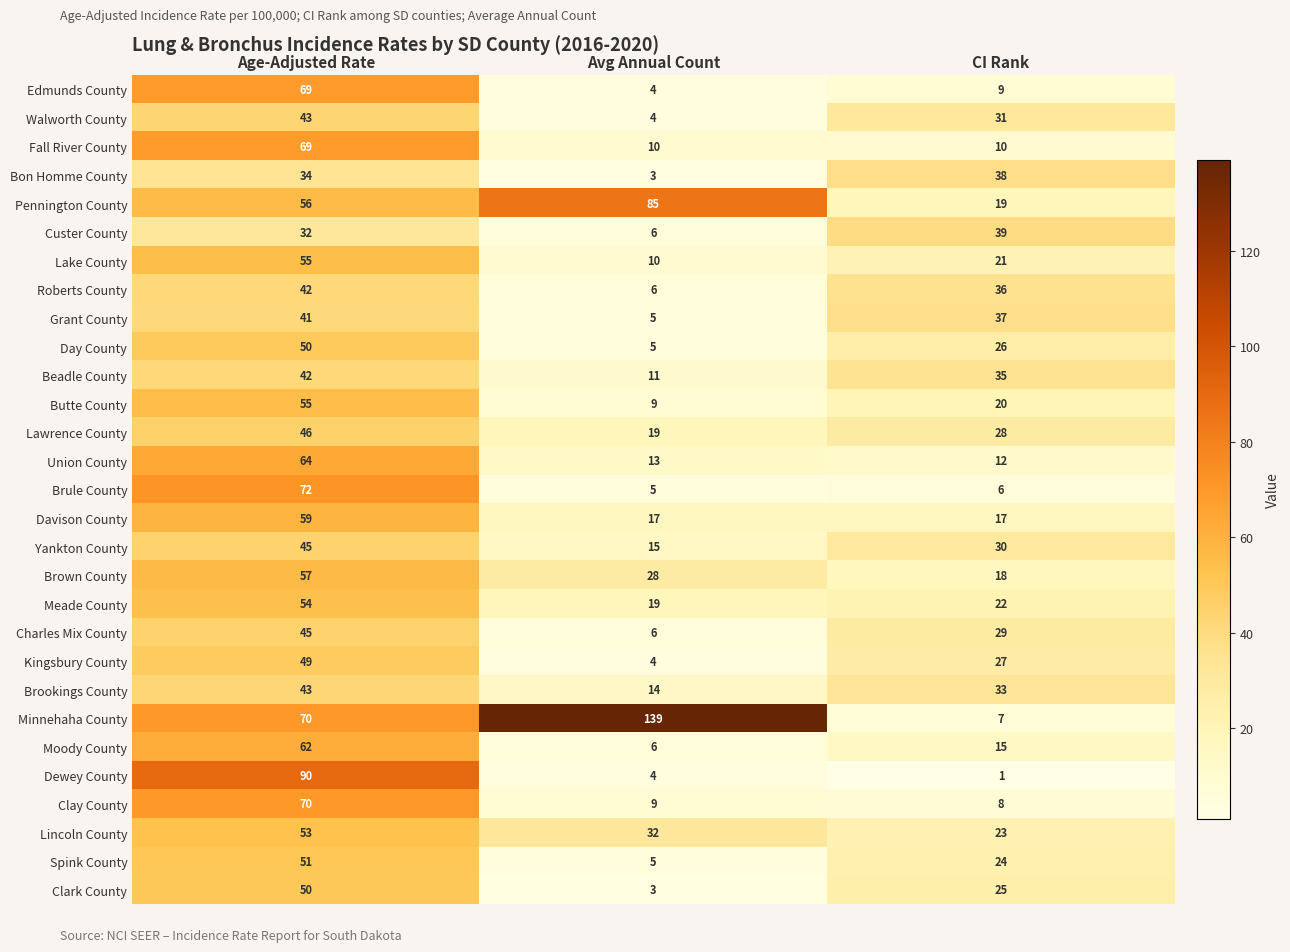

The value of Fall River County at CI Rank is 17. True or false?

False